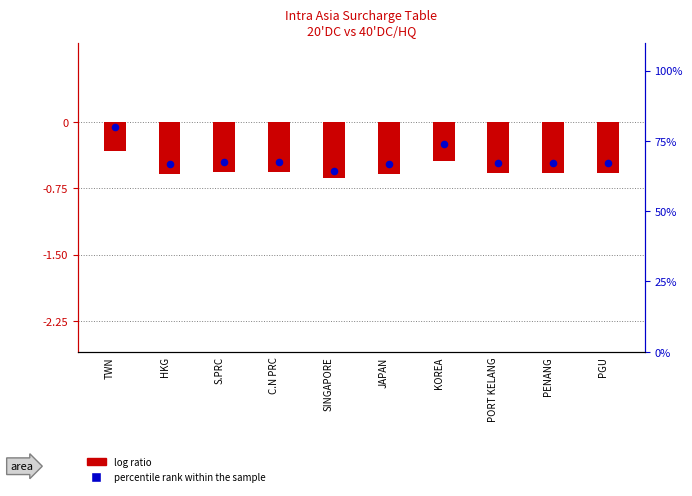

Which series contains the highest Y value?

percentile rank within the sample